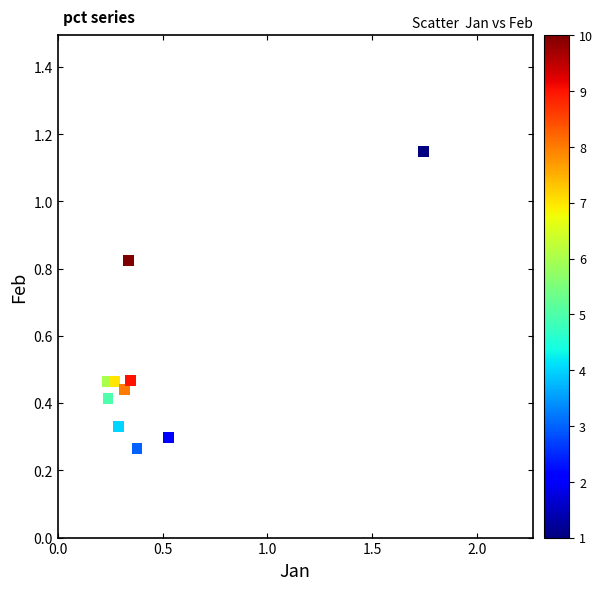

What is the range of X values (max minus min)?

1.5